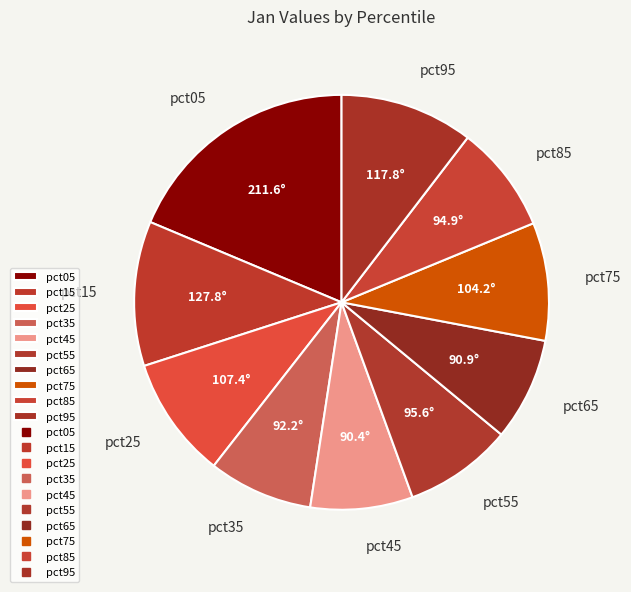

The pct95 slice represents 10% of the pie. True or false?

True